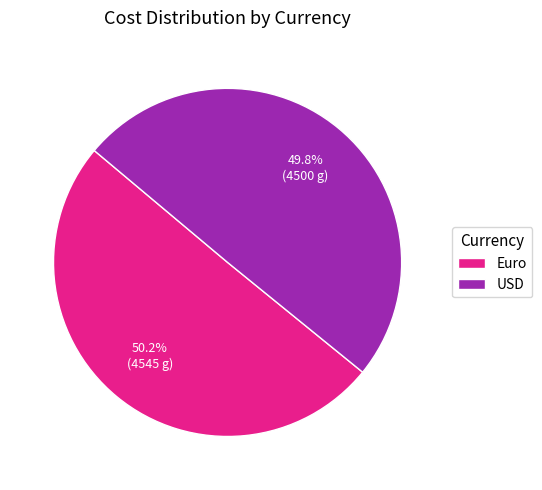

Do USD and Euro together represent more than half of the pie?

Yes